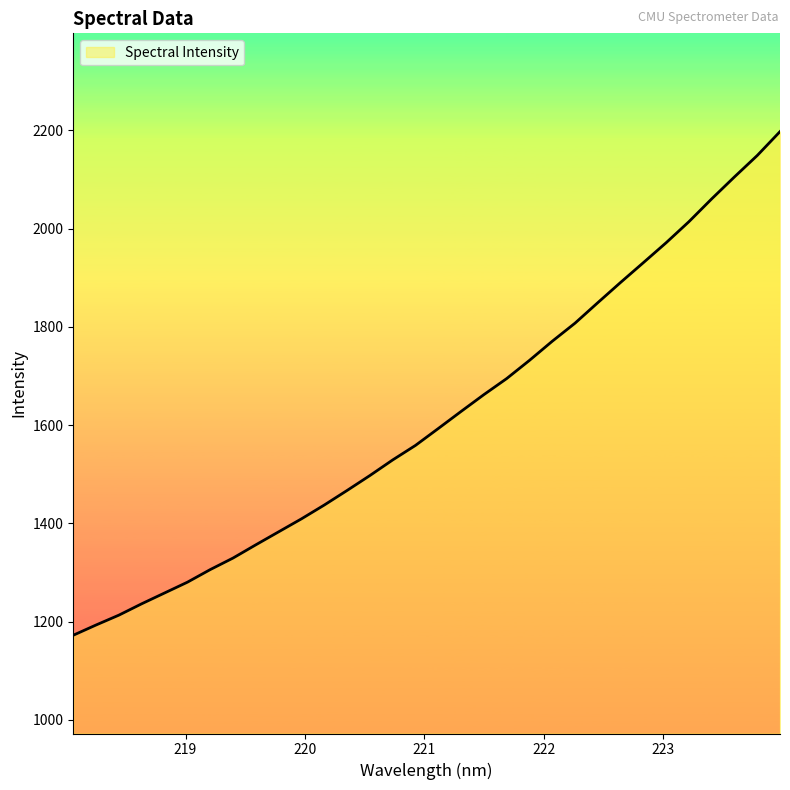

What is the greatest value displayed?

2197.4